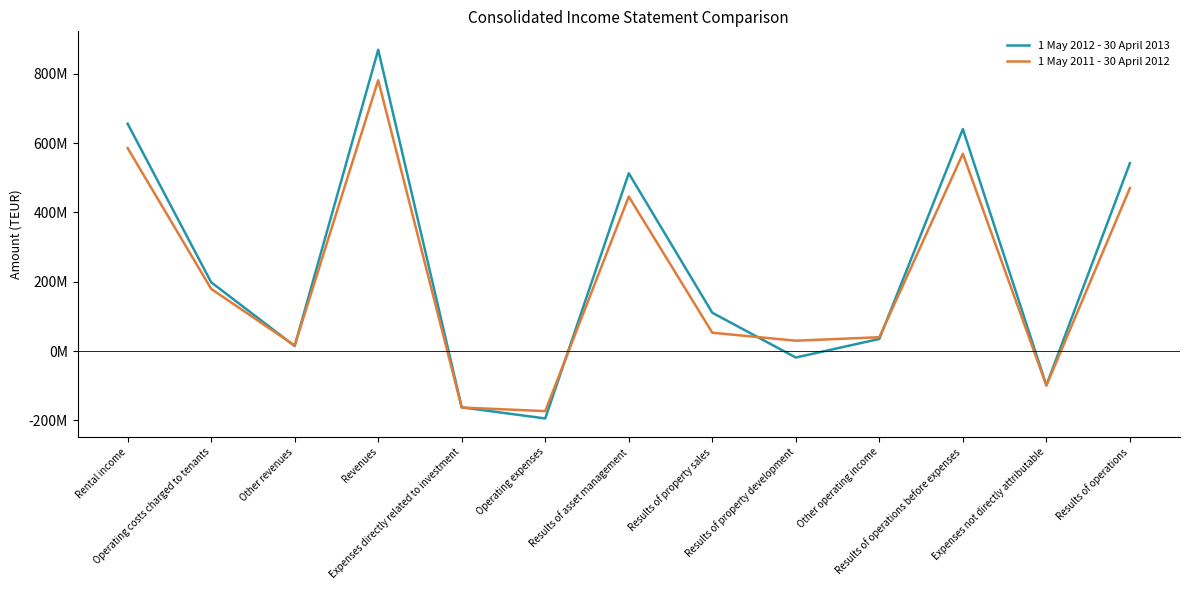

Which series changed the most between Other revenues and Results of operations?

1 May 2012 - 30 April 2013